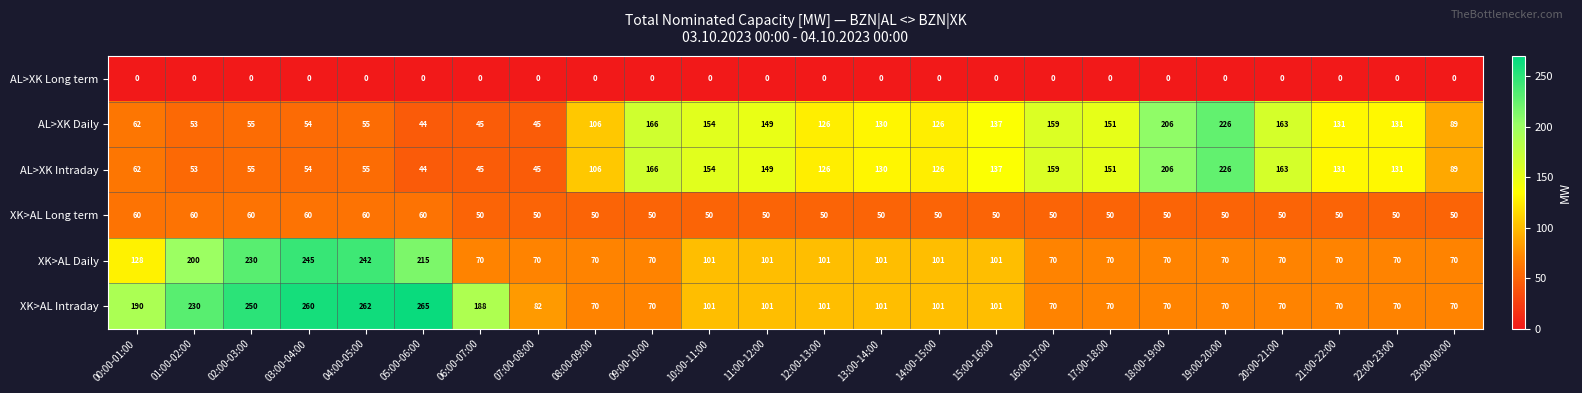

Which series has the largest range (max minus min)?

XK>AL Intraday